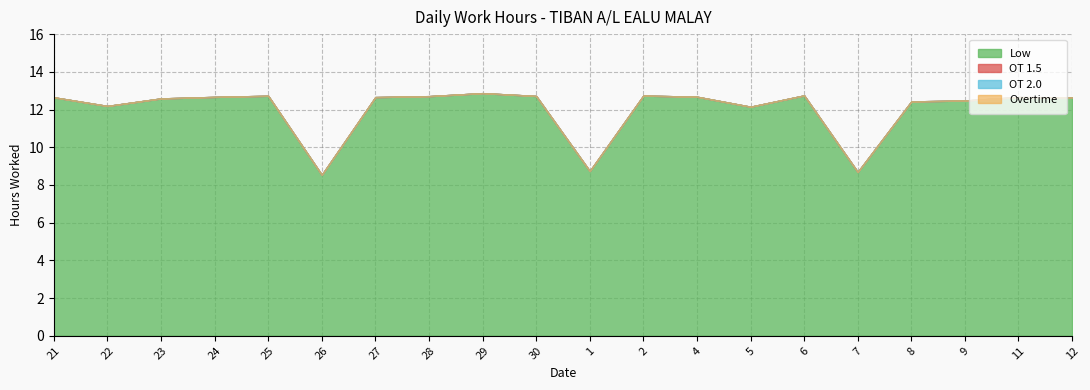

Is the value of OT 2.0 at 11 greater than the value of OT 1.5 at 30?

No